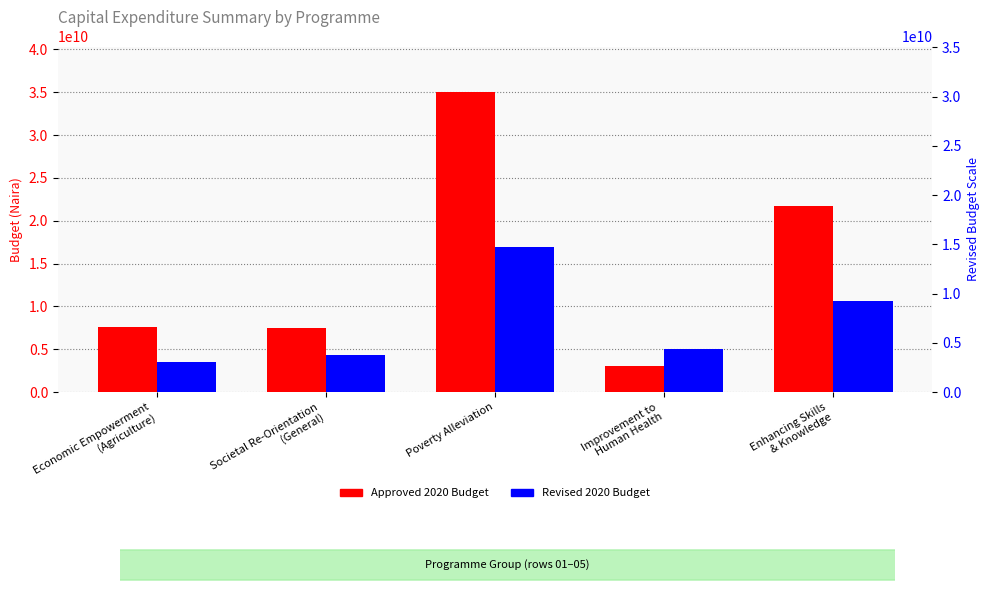

Rank the series at Economic Empowerment
(Agriculture) from lowest to highest value.

Revised 2020 Budget, Approved 2020 Budget